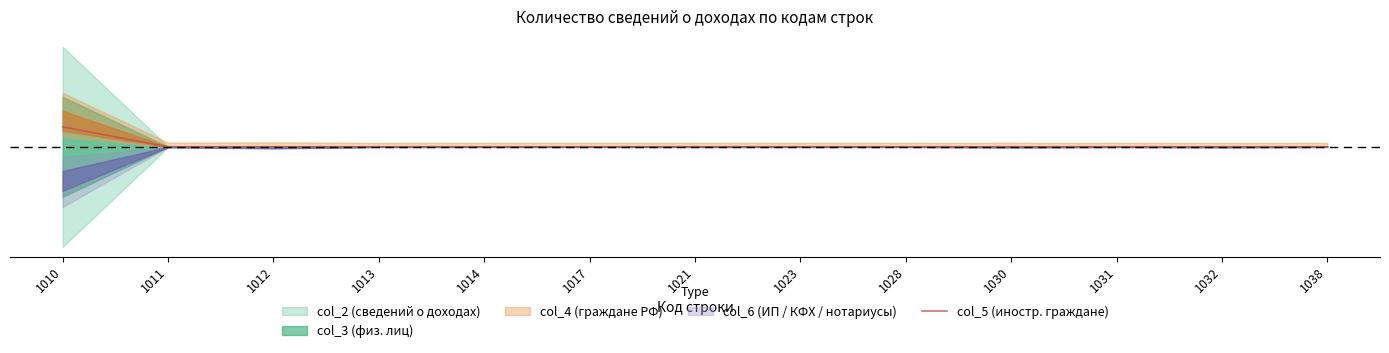

What is the change in value from 1010 to 1012?

-0.1